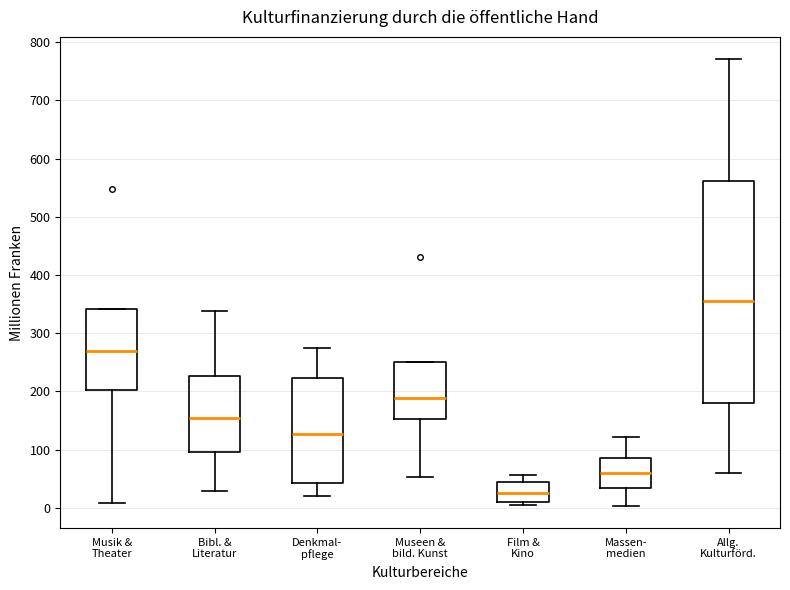

Reading left to right, transcribe this box plot: for each box, give where its median line is, the range the box spans, and where its two whiskers end, as read against the y-axis. The values are not printed on the chart, so give them approximately, as read against the axis.

Musik & Theater: median 270, box 200 to 340, whiskers 10 to 340
Bibl. & Literatur: median 150, box 100 to 230, whiskers 30 to 340
Denkmal- pflege: median 130, box 40 to 220, whiskers 20 to 280
Museen & bild. Kunst: median 190, box 150 to 250, whiskers 50 to 250
Film & Kino: median 30, box 10 to 40, whiskers 0 to 60
Massen- medien: median 60, box 30 to 90, whiskers 0 to 120
Allg. Kulturförd.: median 360, box 180 to 560, whiskers 60 to 770